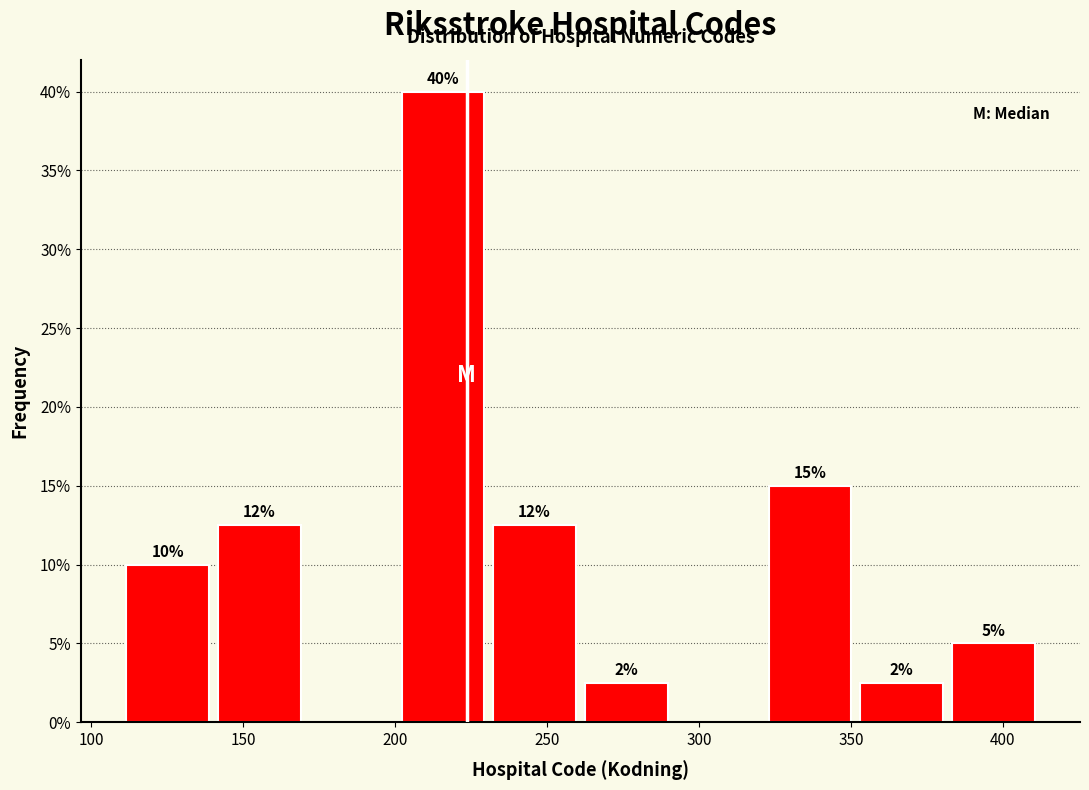

Over which range of the x-axis is the bar tallest?

200 to 230